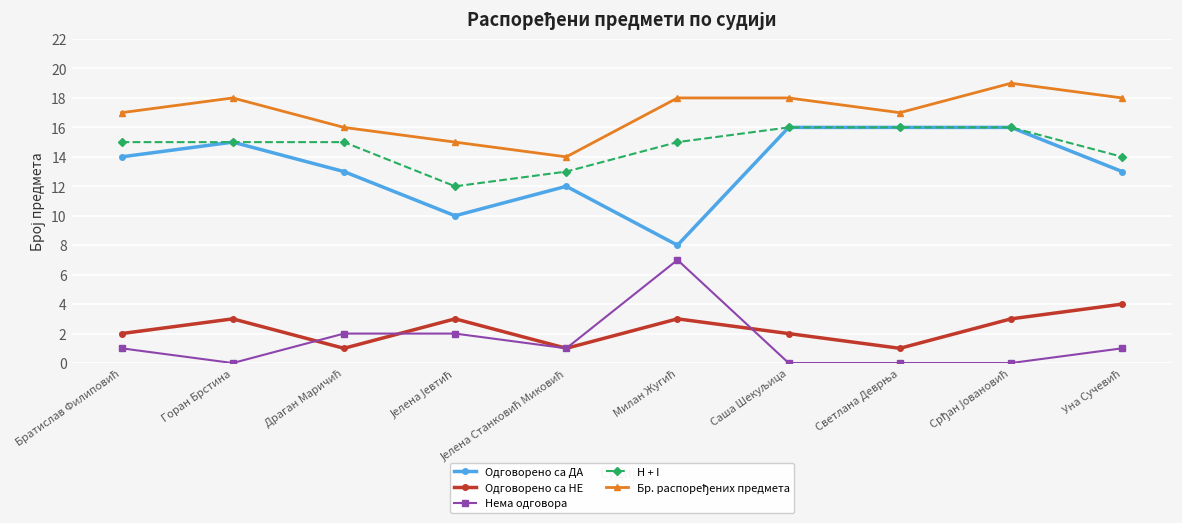

How many distinct data groups are displayed?

5